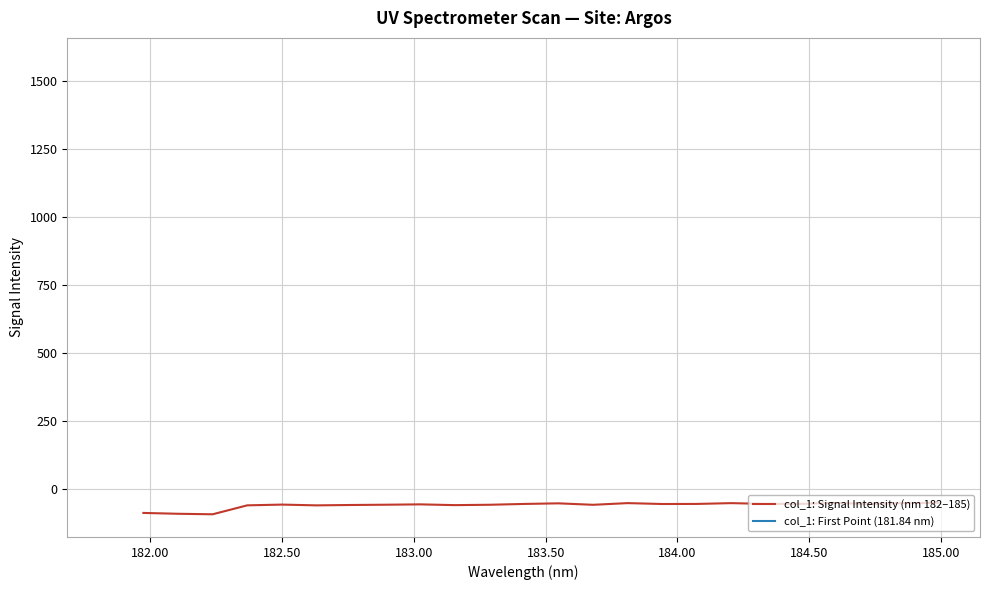

Count the number of categories in the chart.

24